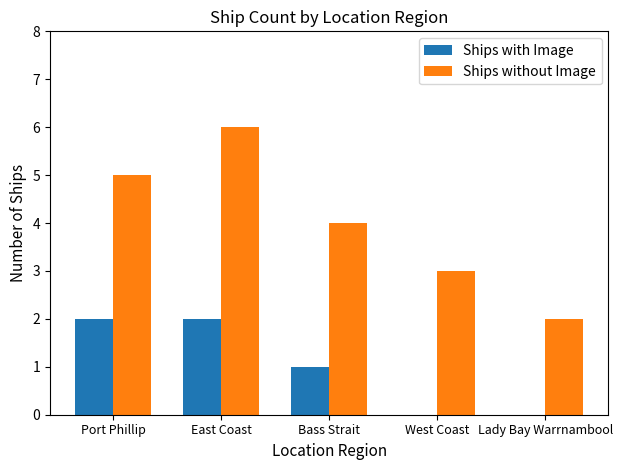

How many groups of bars are there?

5